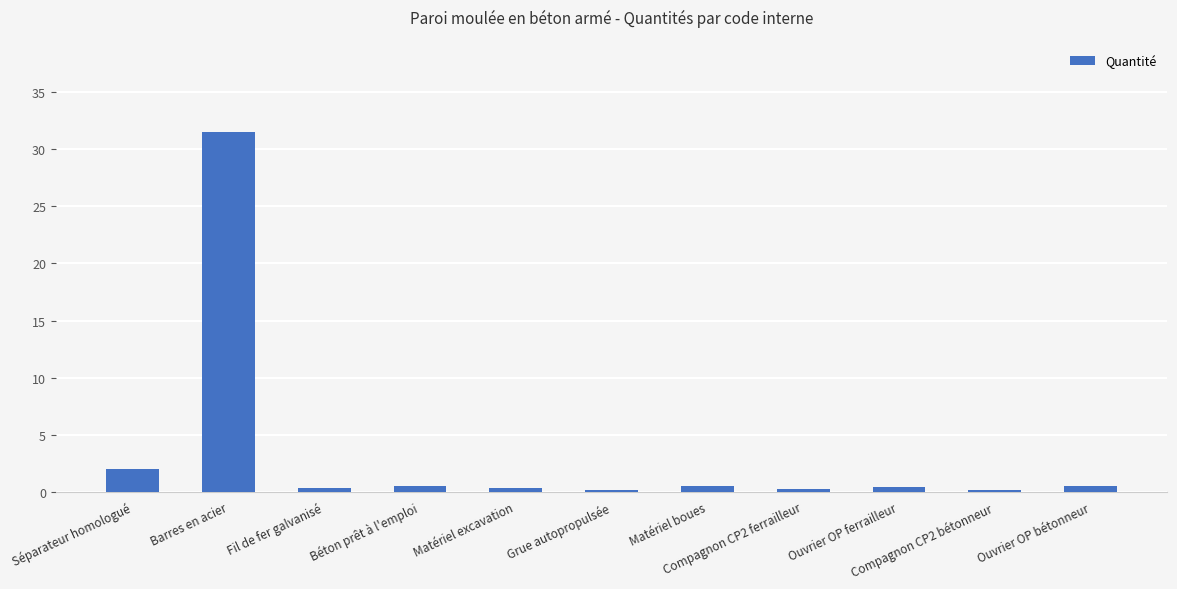

What is the difference between the maximum and minimum values?

31.4